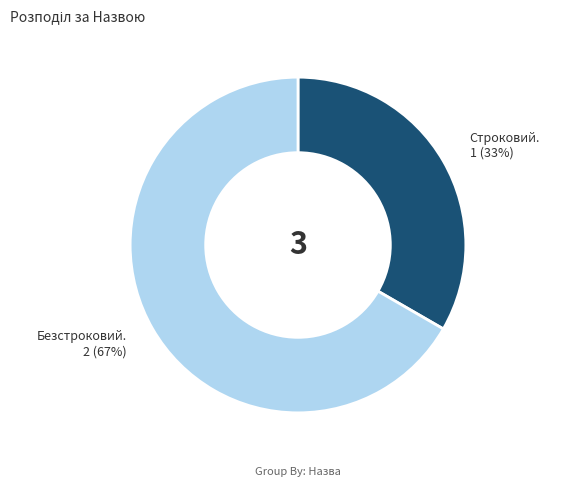

Is there a majority slice in this chart?

Yes